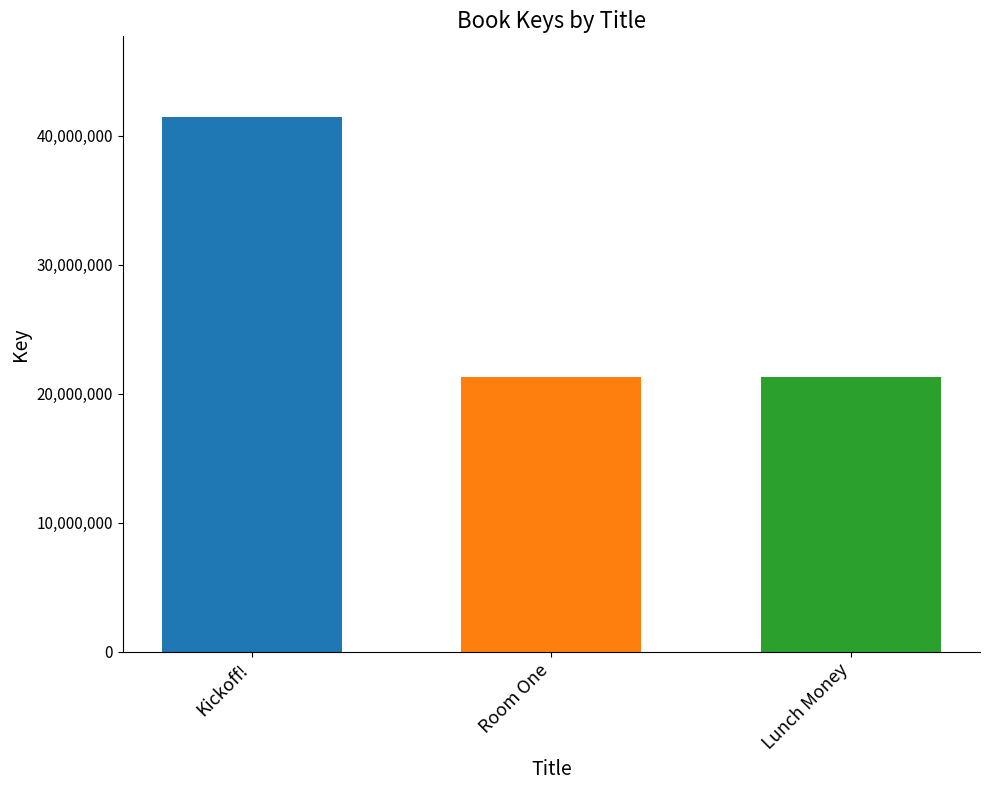

What is the change in value from Kickoff! to Room One?

-20195113